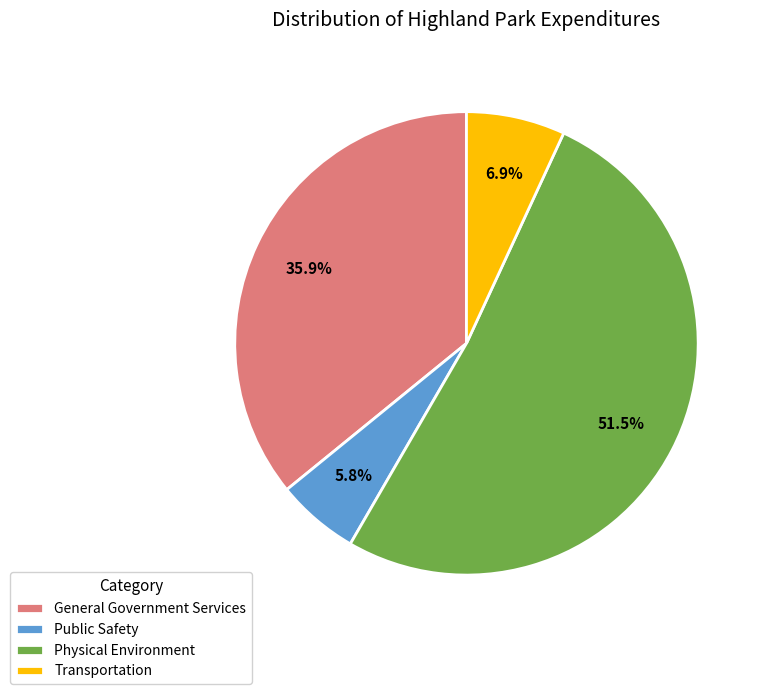

Is the sum of Physical Environment and Public Safety greater than half?

Yes